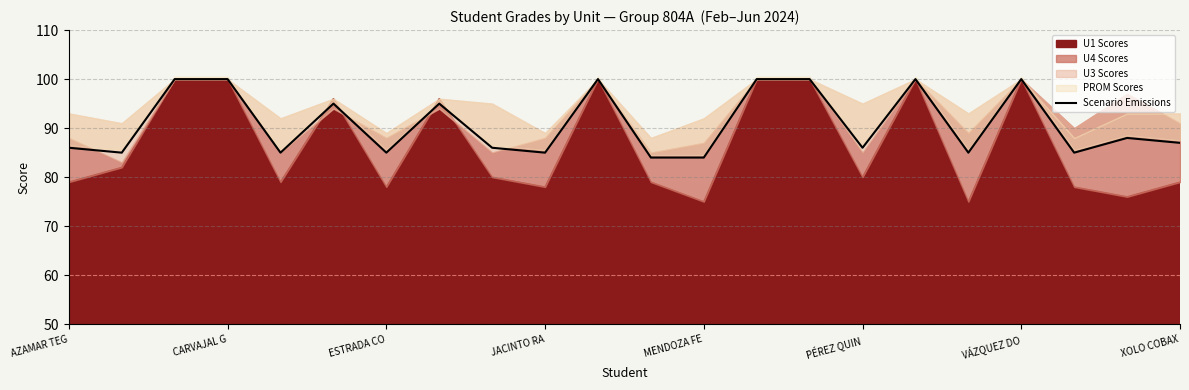

Does the chart display data point markers on the line(s)?

No